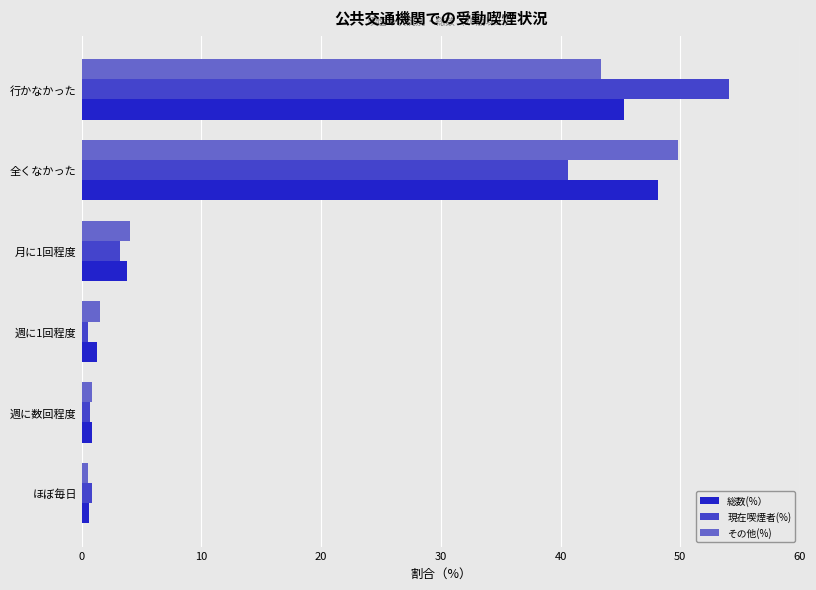

What is the sum of all その他(%) values?

100.1